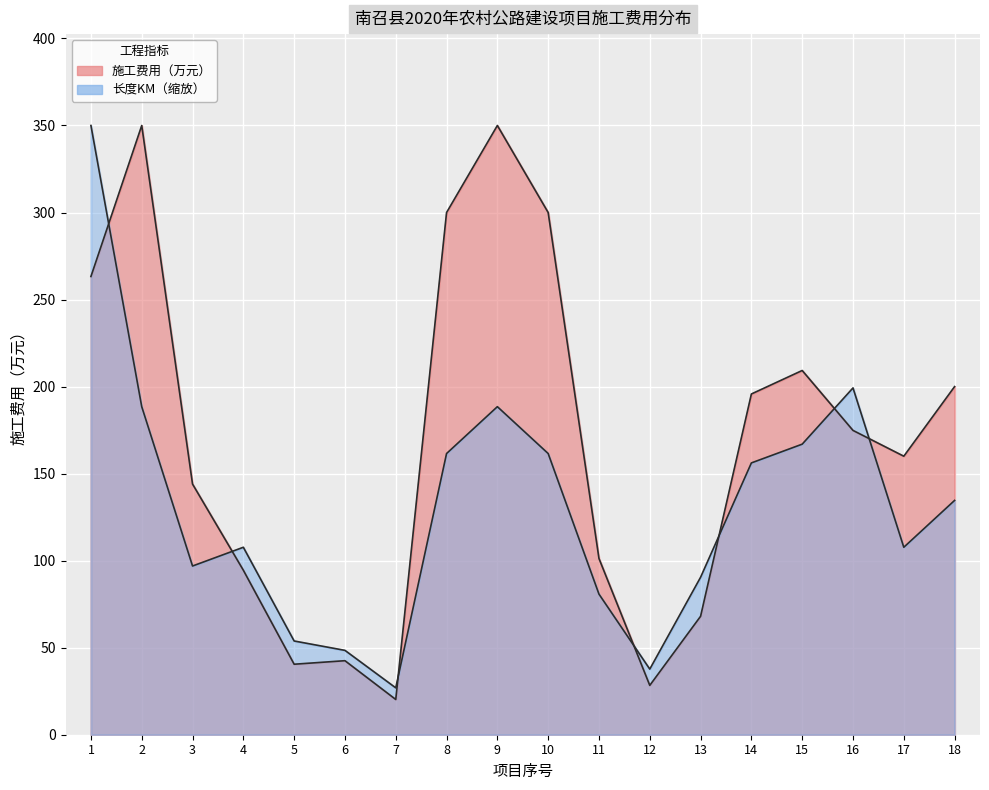

What is the highest value of the 长度KM series?

350.0